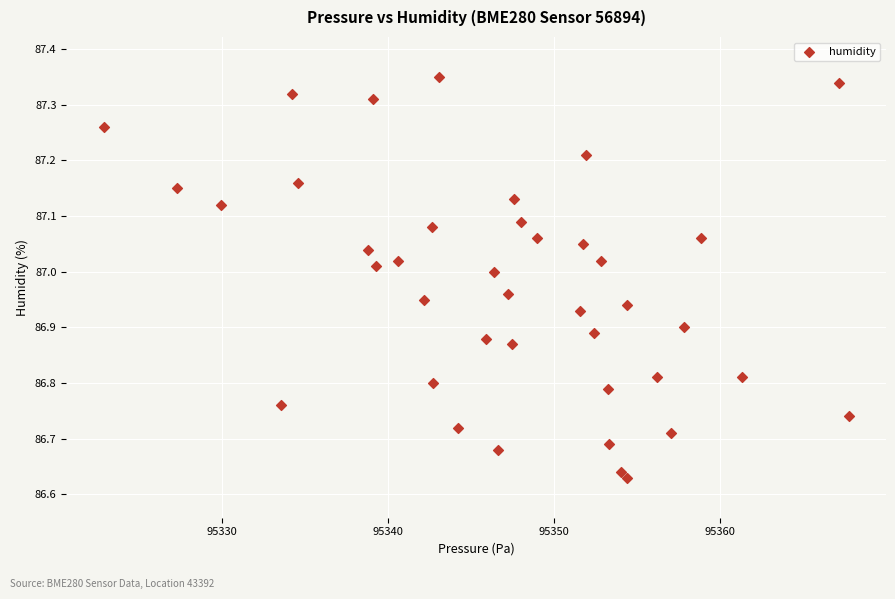

What is the range of Y values (max minus min)?

0.7